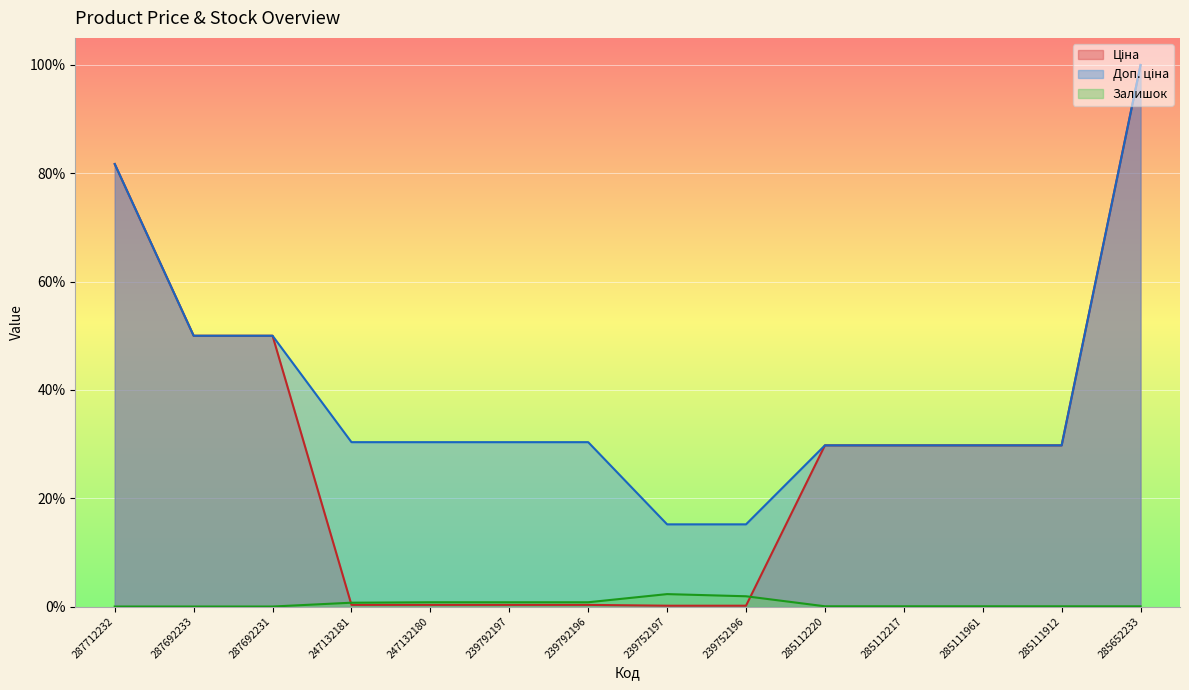

What position from the right is 285111961?

3